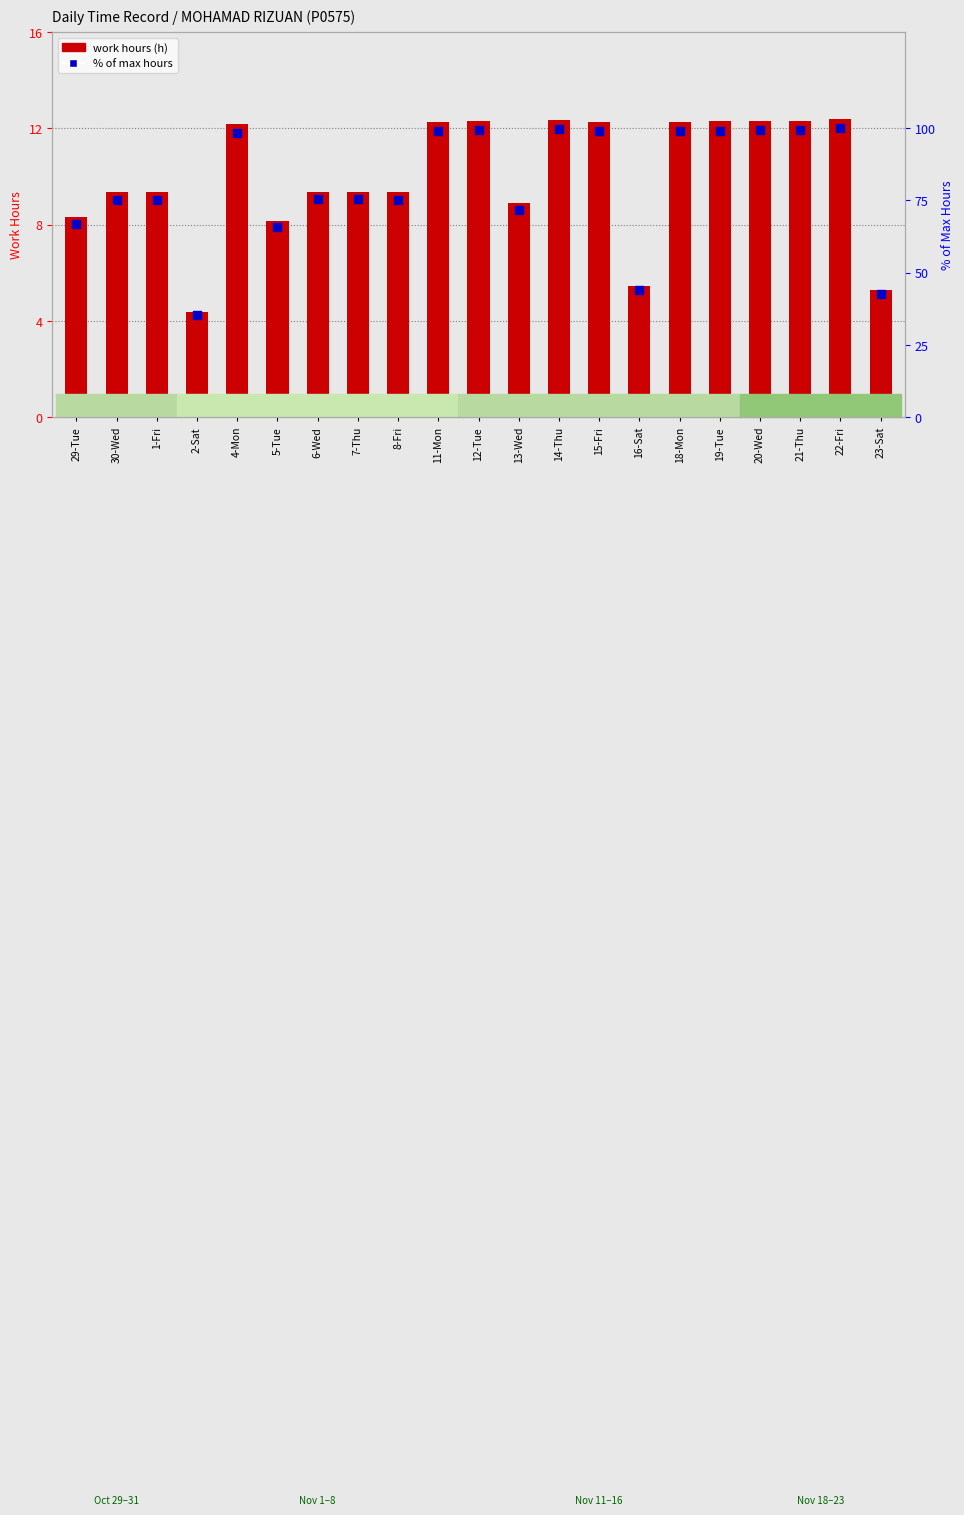

What are all the series names shown in the legend?

work hours, % of max hours